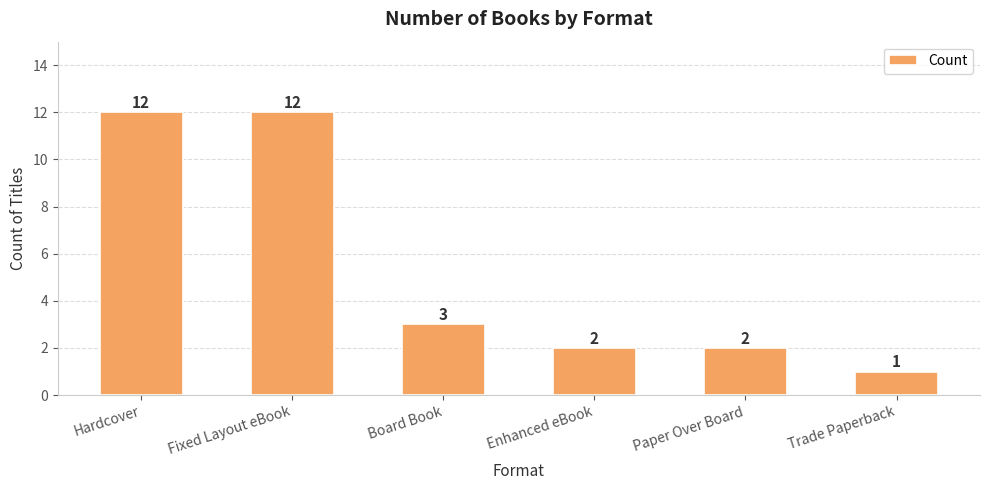

Reading left to right, list all the values displayed in this chart.

Hardcover=12	Fixed Layout eBook=12	Board Book=3	Enhanced eBook=2	Paper Over Board=2	Trade Paperback=1